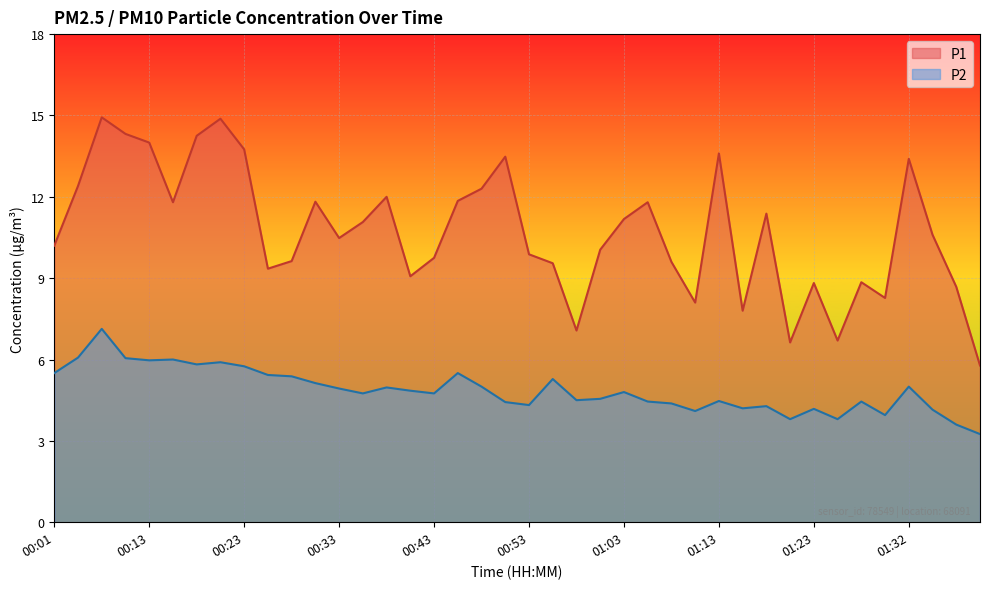

What is the minimum value for P1?

5.8